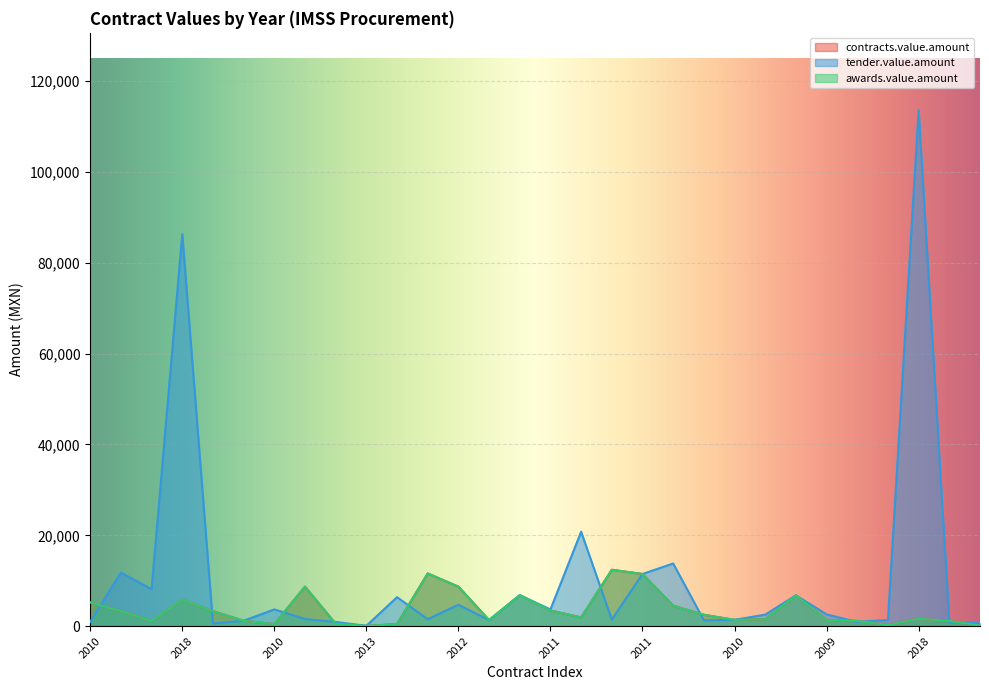

Does the chart display data point markers on the line(s)?

No